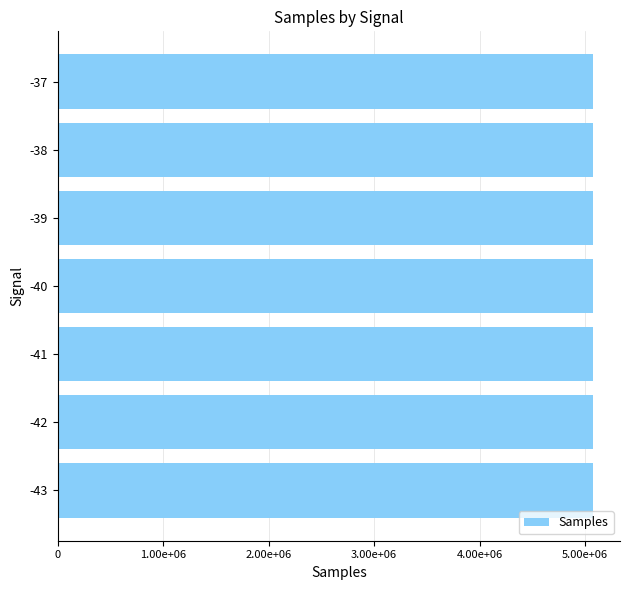

Are the bars horizontal?

Yes